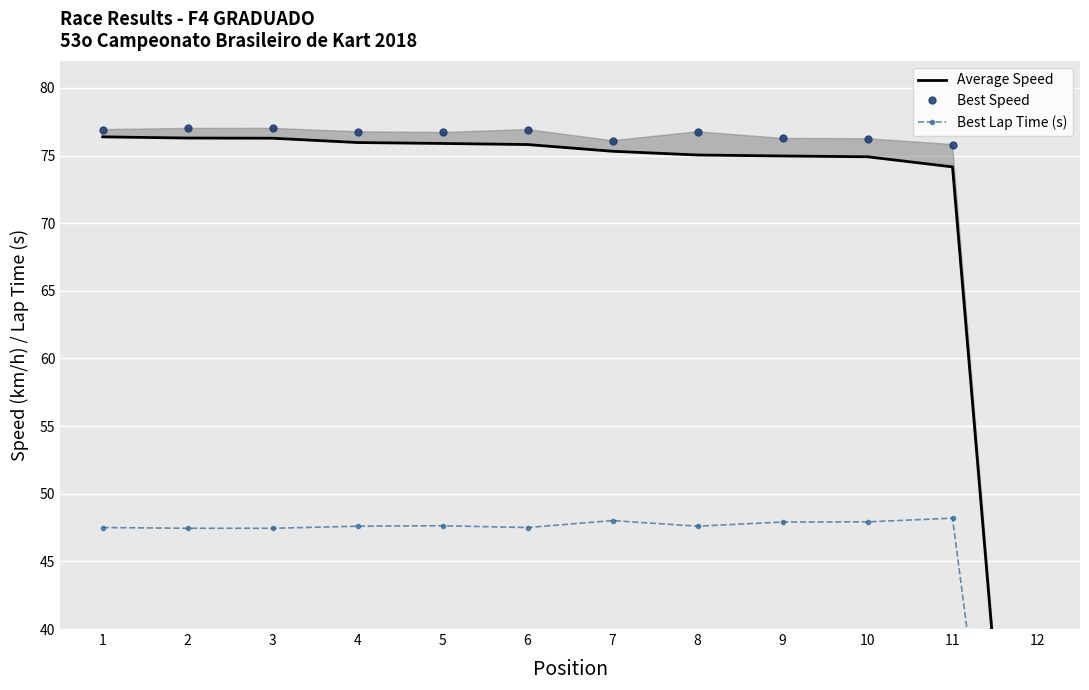

At which category is the sum across all series the highest?

1